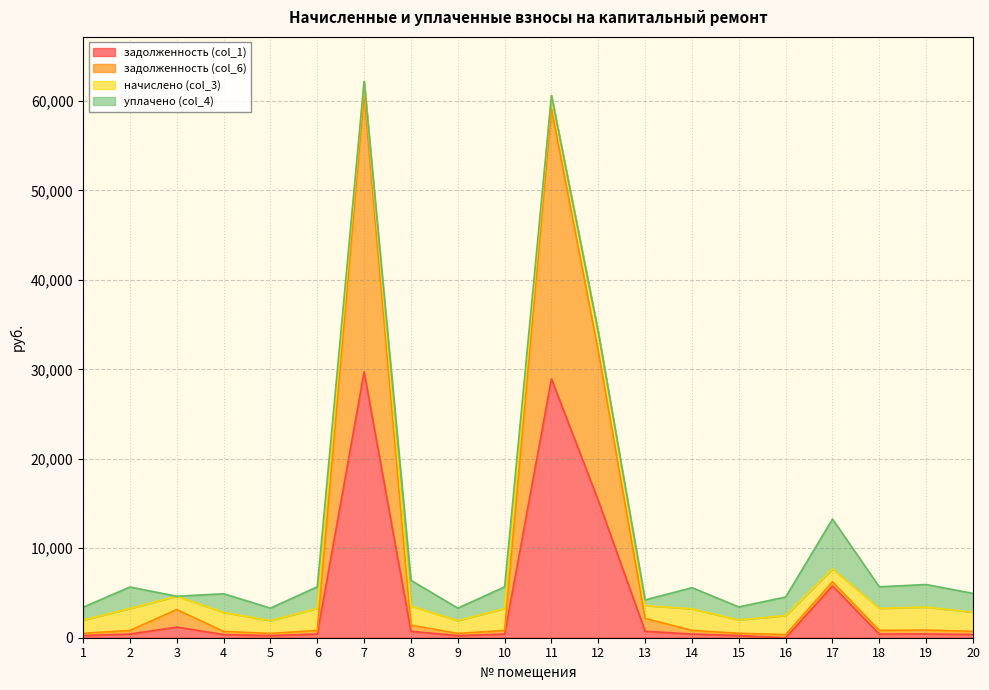

Which category has the highest value in the задолженность (col_1) series?

7